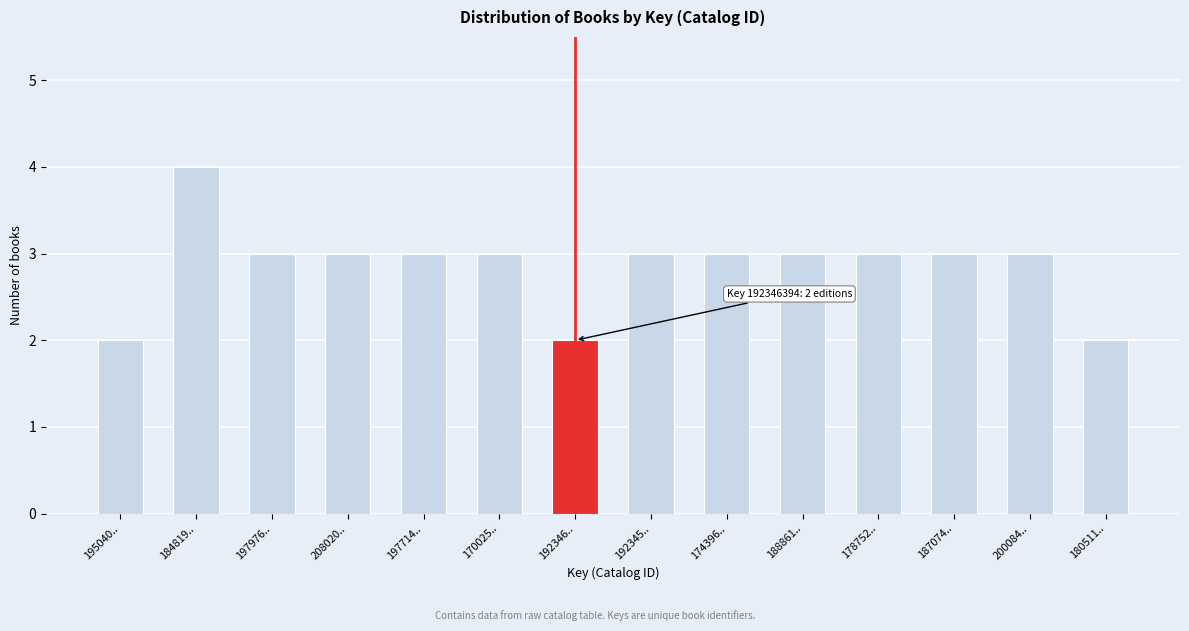

Reading left to right, list all the values displayed in this chart.

2	4	3	3	3	3	2	3	3	3	3	3	3	2